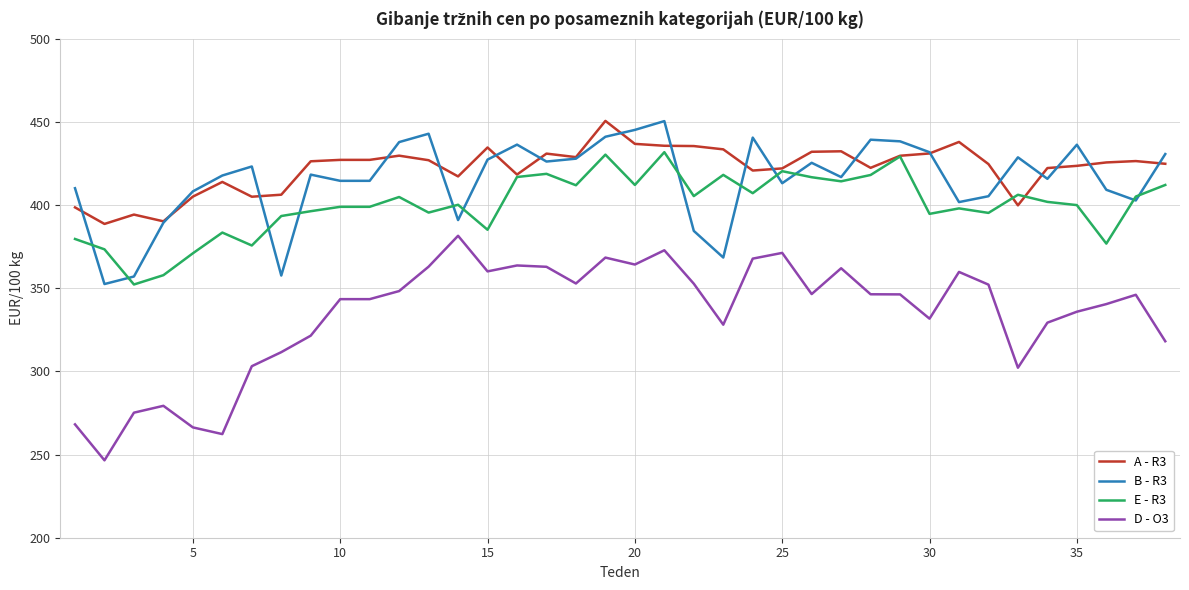

What is the lowest value of the B - R3 series?

352.5